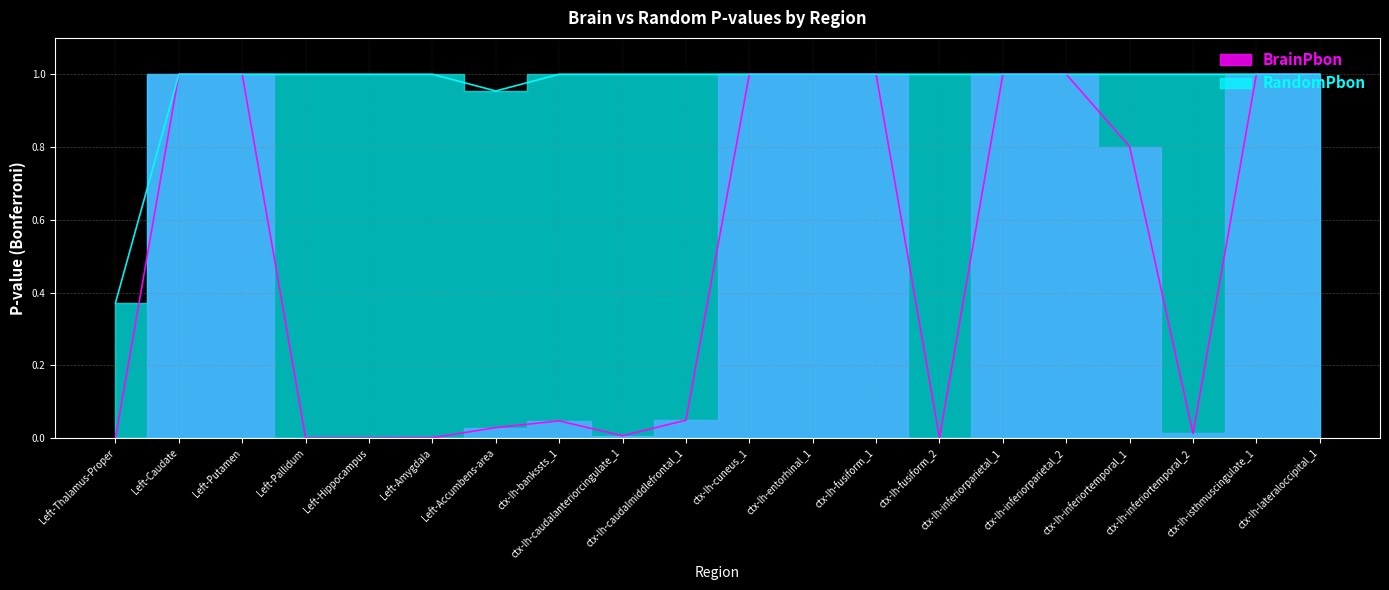

What are all the series names shown in the legend?

BrainPbon, RandomPbon